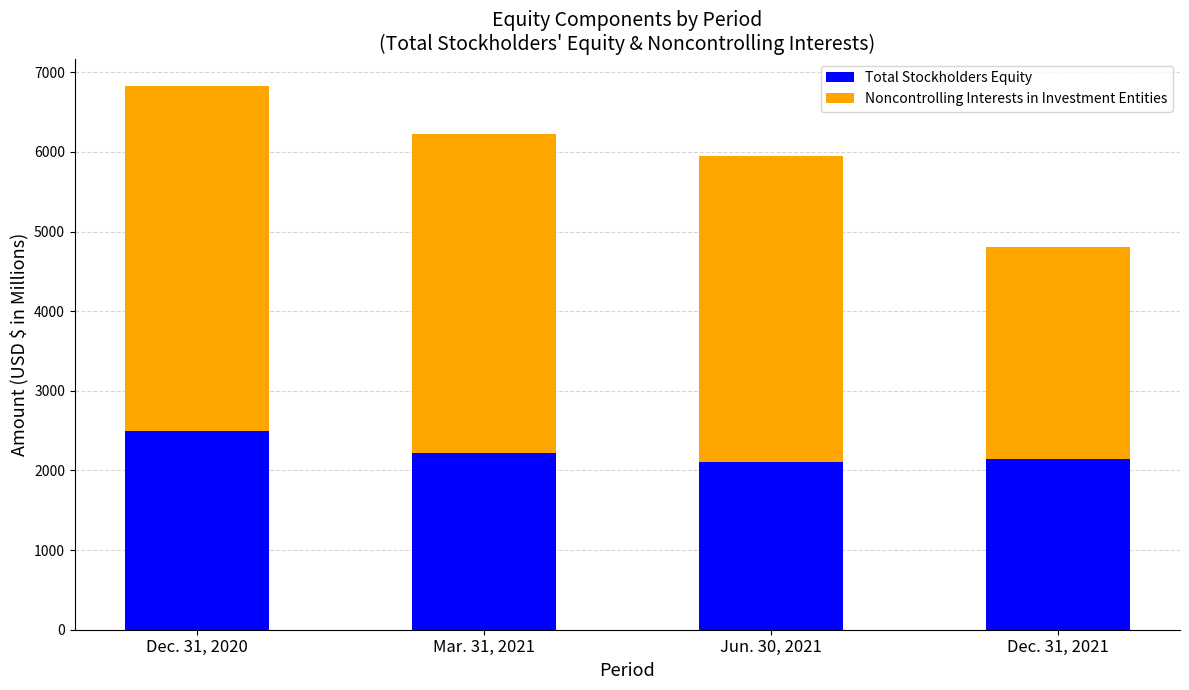

What is the highest value of the Total Stockholders Equity series?

2501.5